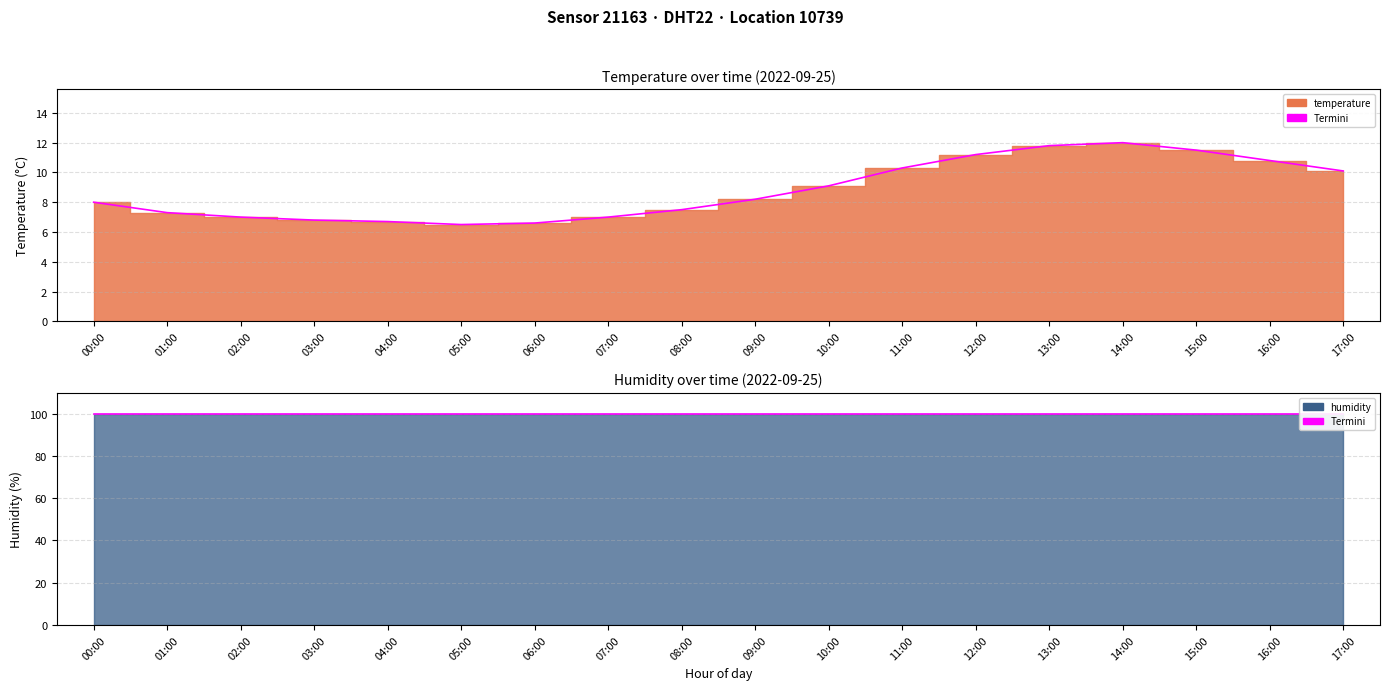

What is the difference between the maximum and minimum values?

5.5